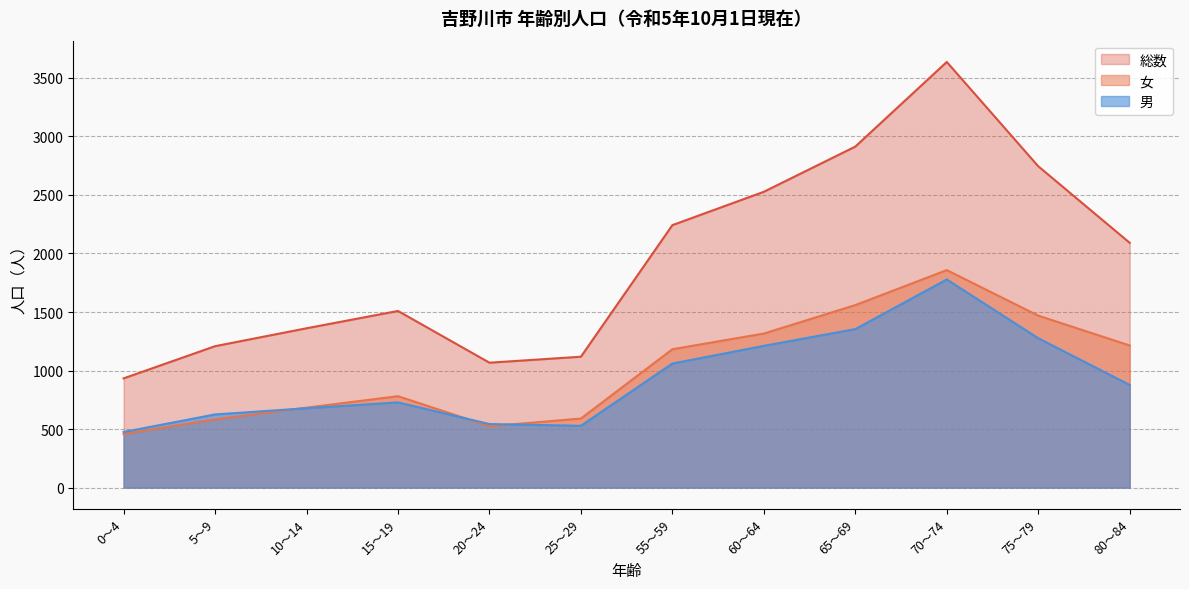

True or false: 女 and 総数 cross at least once.

False